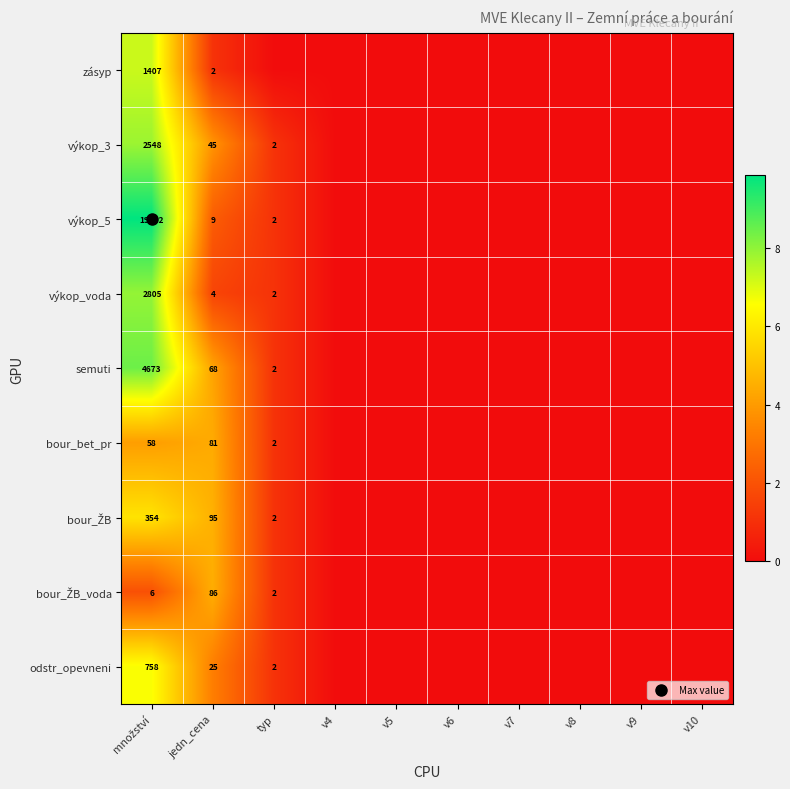

List the labels in order of odstr_opevneni value, smallest first.

v4, v5, v6, v7, v8, v9, v10, typ, jedn_cena, množství